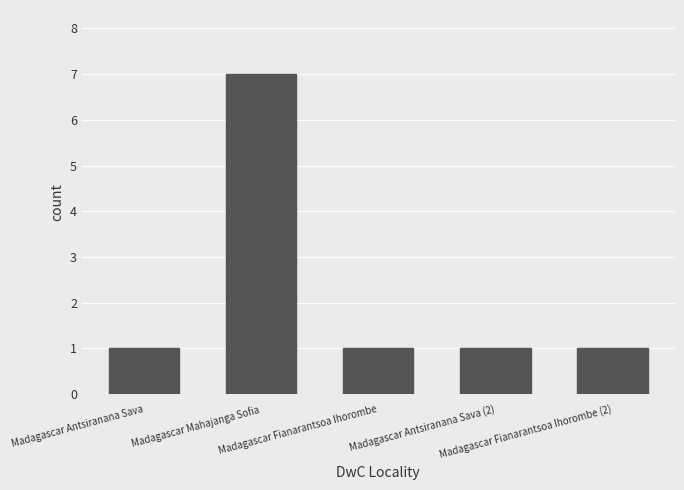

What is the sum of all values?

11